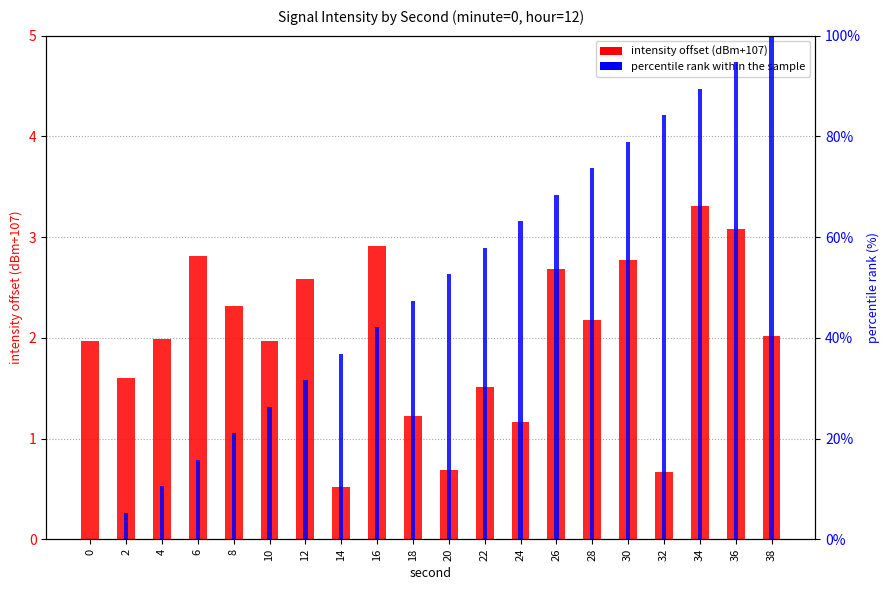

What is the maximum value shown in the chart?

100.0